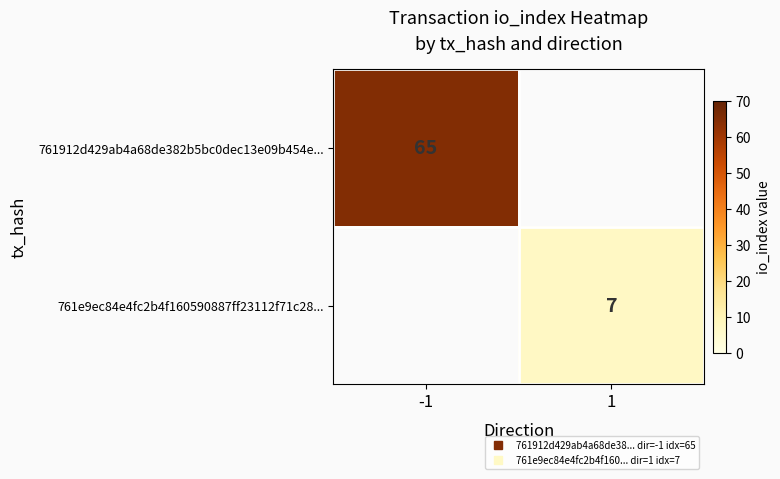

Rank the categories by 761e9ec84e4fc2b4f160590887ff23112f71c28... value from highest to lowest.

-1, 1